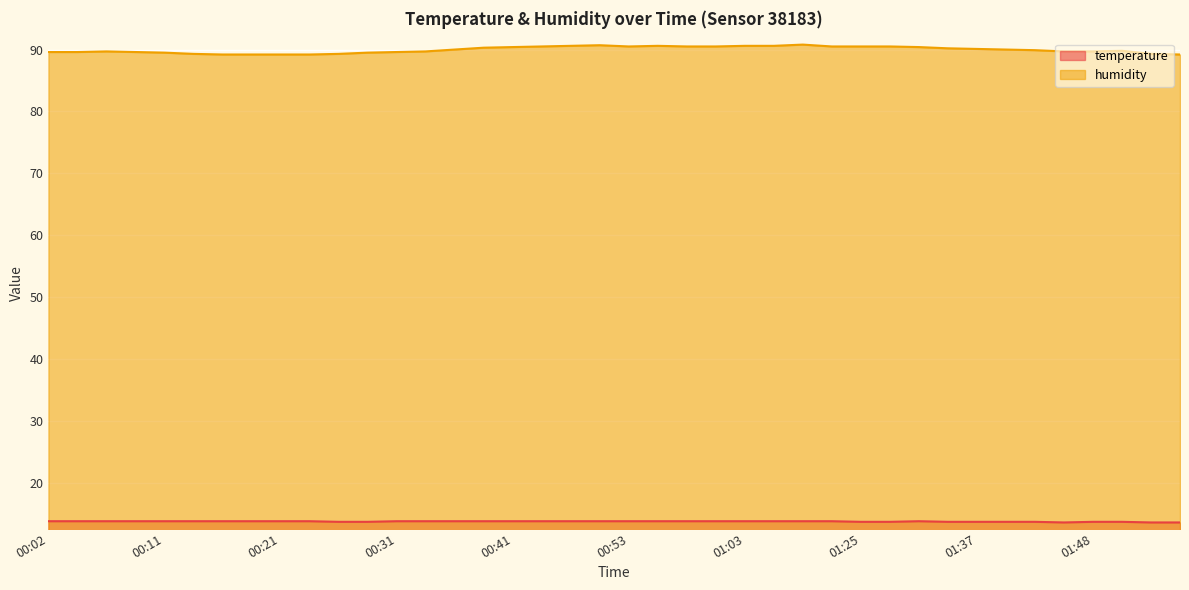

True or false: temperature has more than 2 points higher than both neighbors.

False